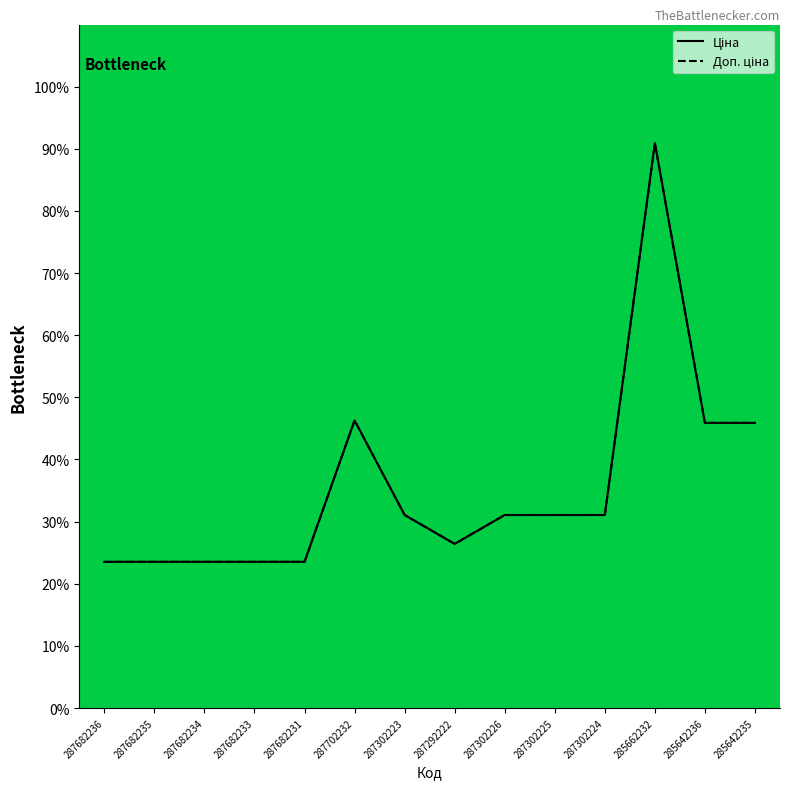

The Доп. ціна series shows 23.5 at 287682234. True or false?

True